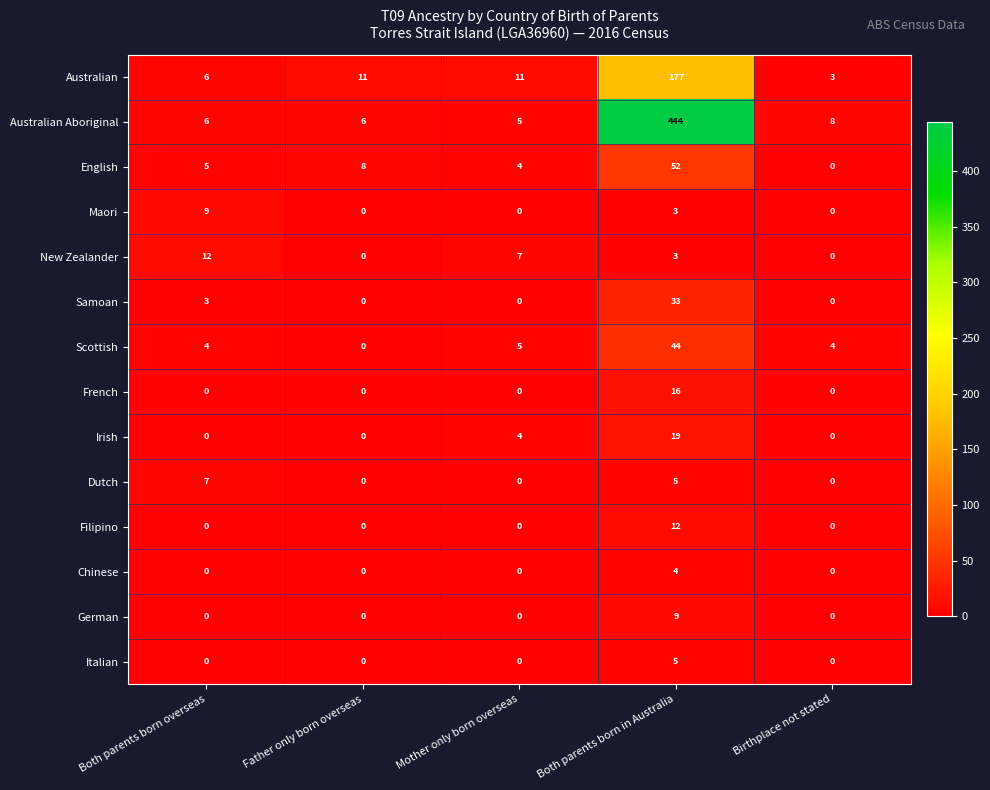

Count the New Zealander values in the range 0 to 7.

4